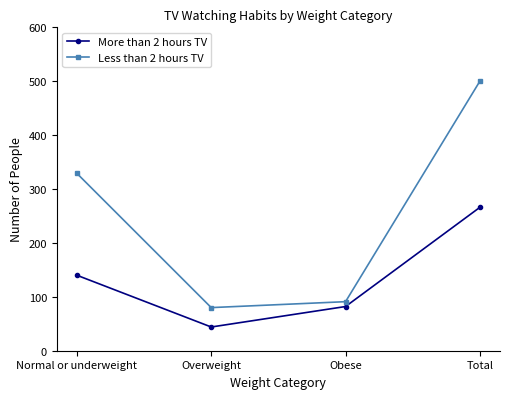

Reading left to right, transcribe all the data shown in this chart.

More than 2 hours TV: Normal or underweight=140	Overweight=44	Obese=82	Total=266
Less than 2 hours TV: Normal or underweight=329	Overweight=80	Obese=91	Total=500